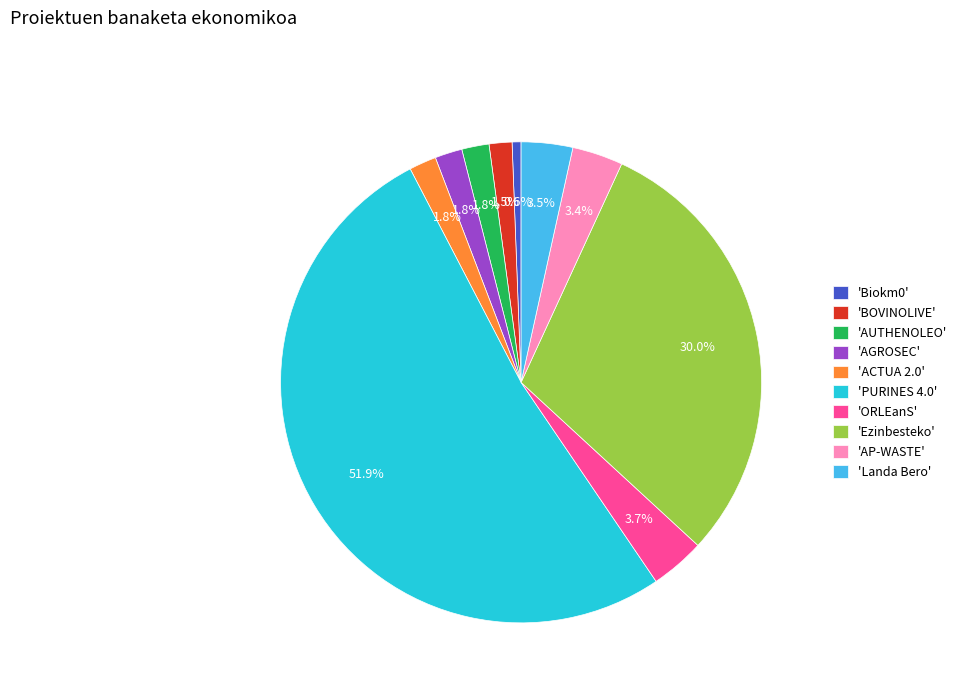

How much of the chart is everything except 'ORLEanS'?

96.3%